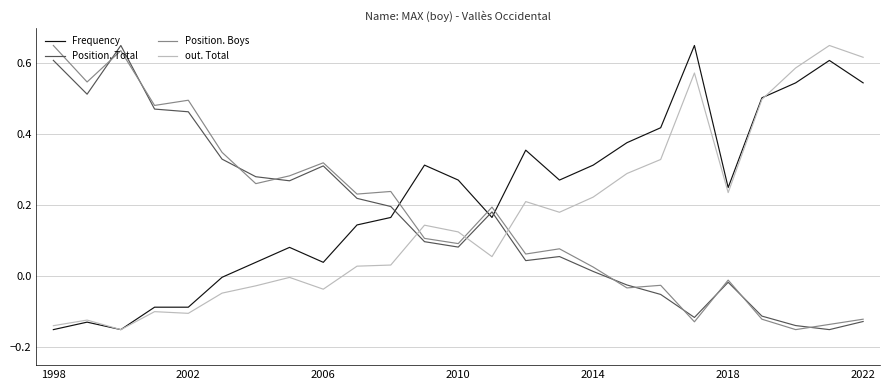

What are all the series names shown in the legend?

Frequency, Position. Total, Position. Boys, out. Total